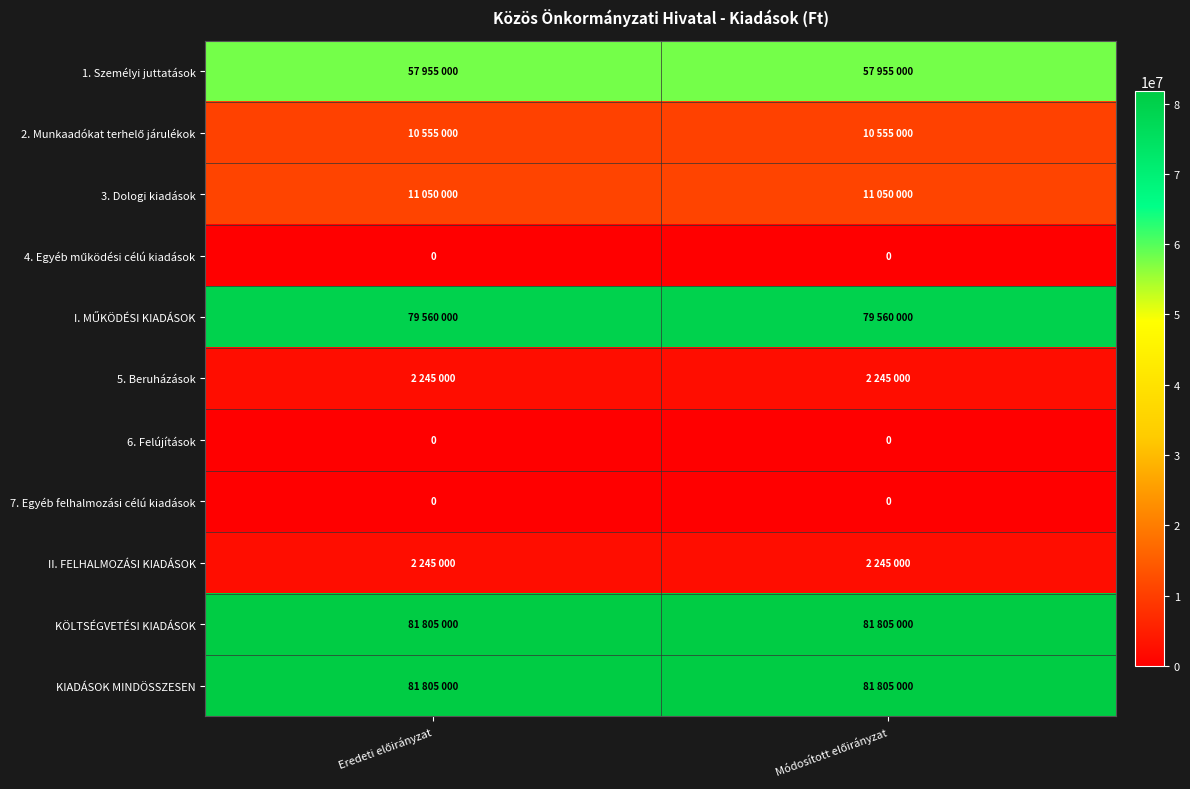

At which category is the sum across all series the highest?

Eredeti előirányzat